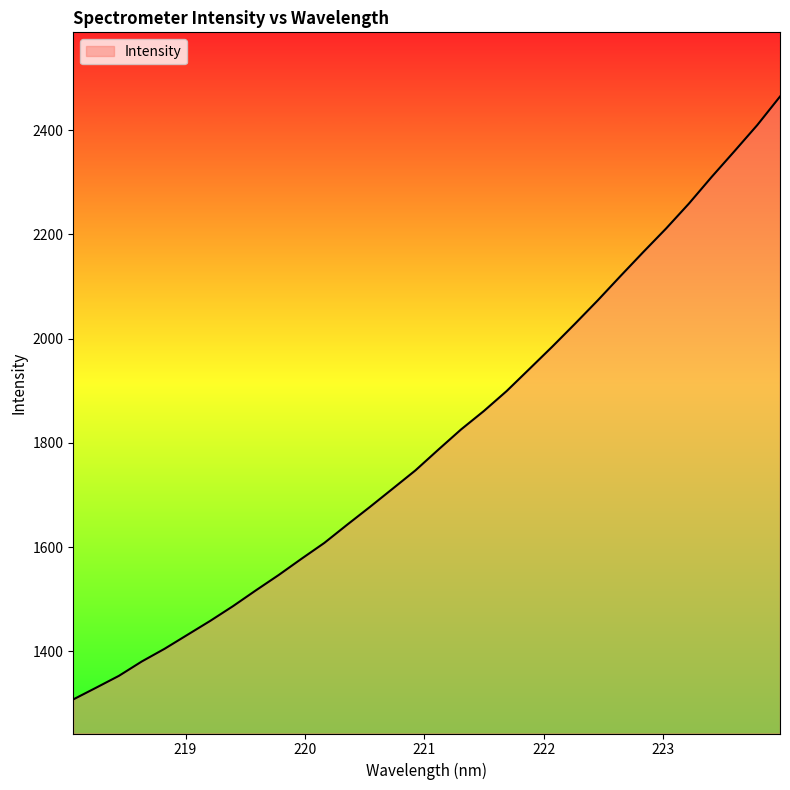

Does the chart display data point markers on the line(s)?

No